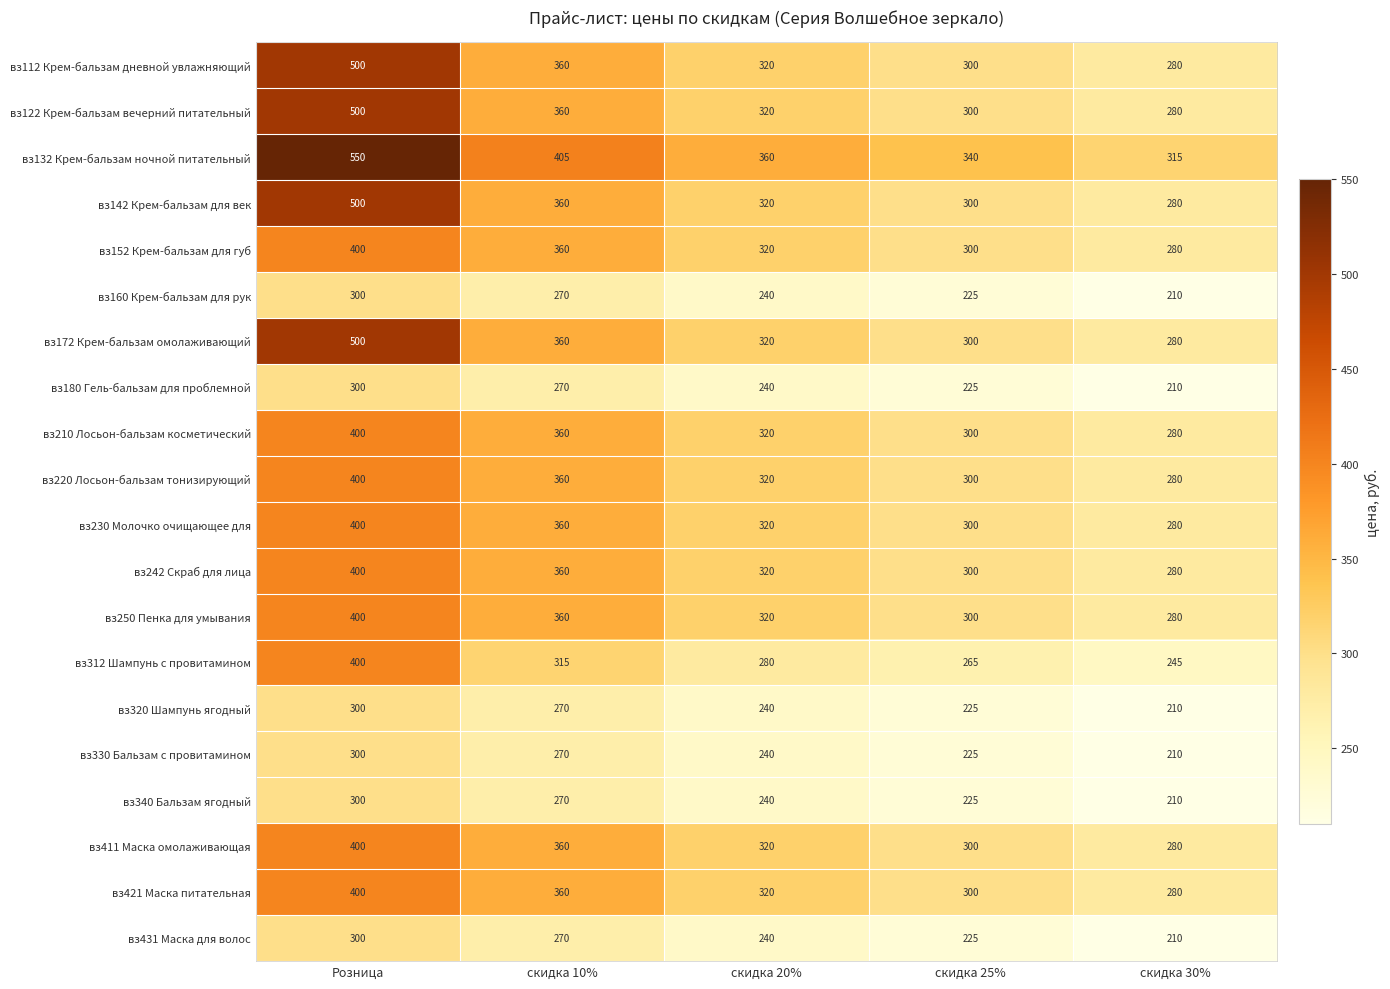

The вз122 Крем-бальзам вечерний питательный series shows 320 at скидка 20%. True or false?

True